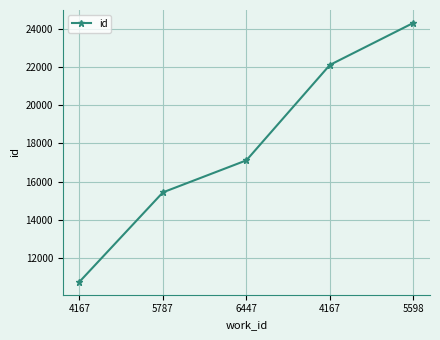

Count the number of data series in this chart.

1